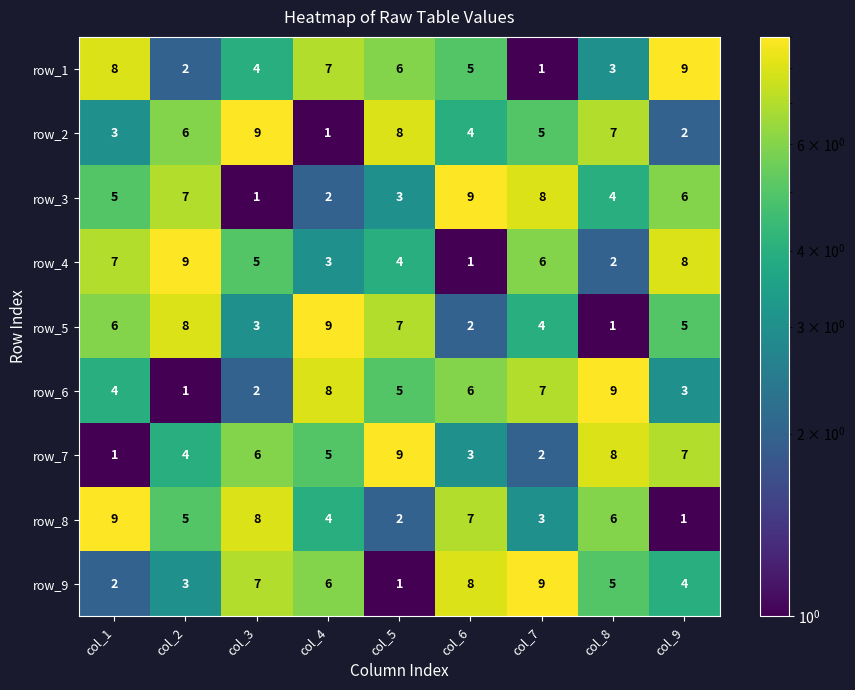

Rank the categories by row_1 value from highest to lowest.

col_9, col_1, col_4, col_5, col_6, col_3, col_8, col_2, col_7